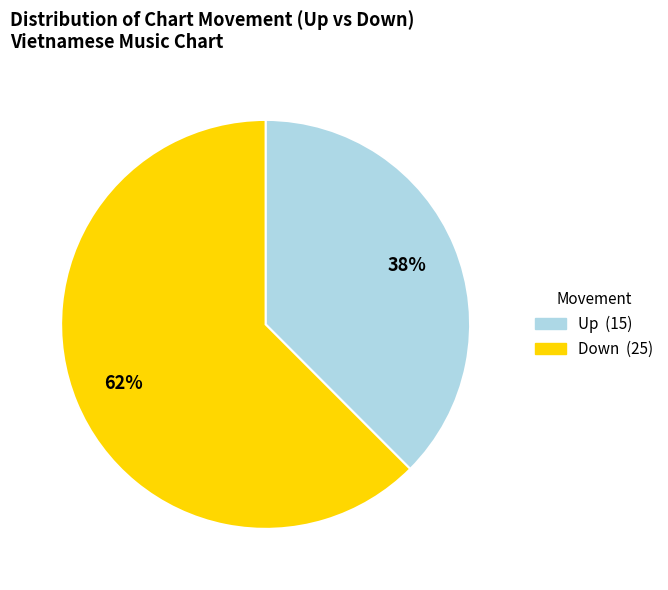

Does any single category account for the majority?

Yes